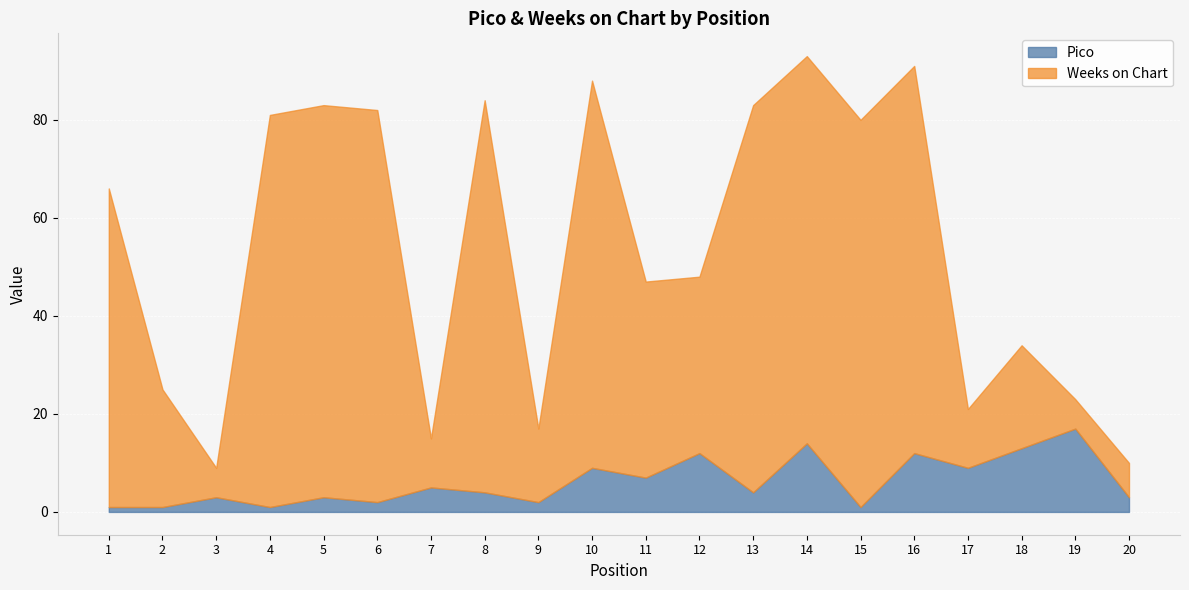

What is the sum of the Weeks on Chart values at 9 and 15?

94